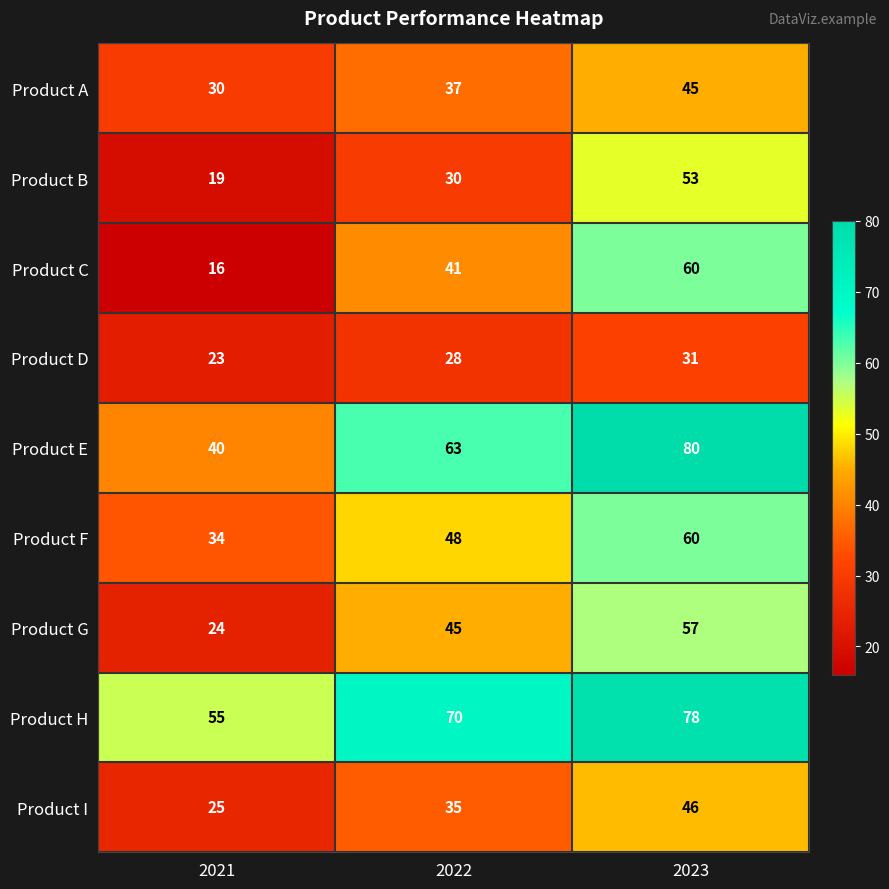

What is the average value of the Product E series?

61